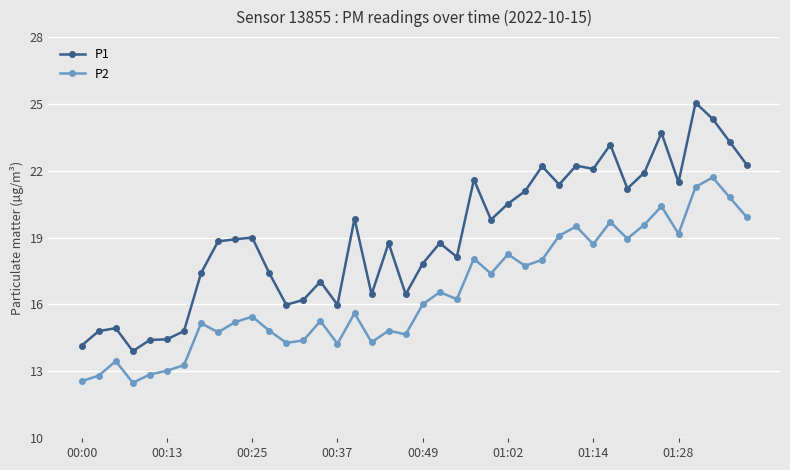

Which series has the widest spread of values?

P1